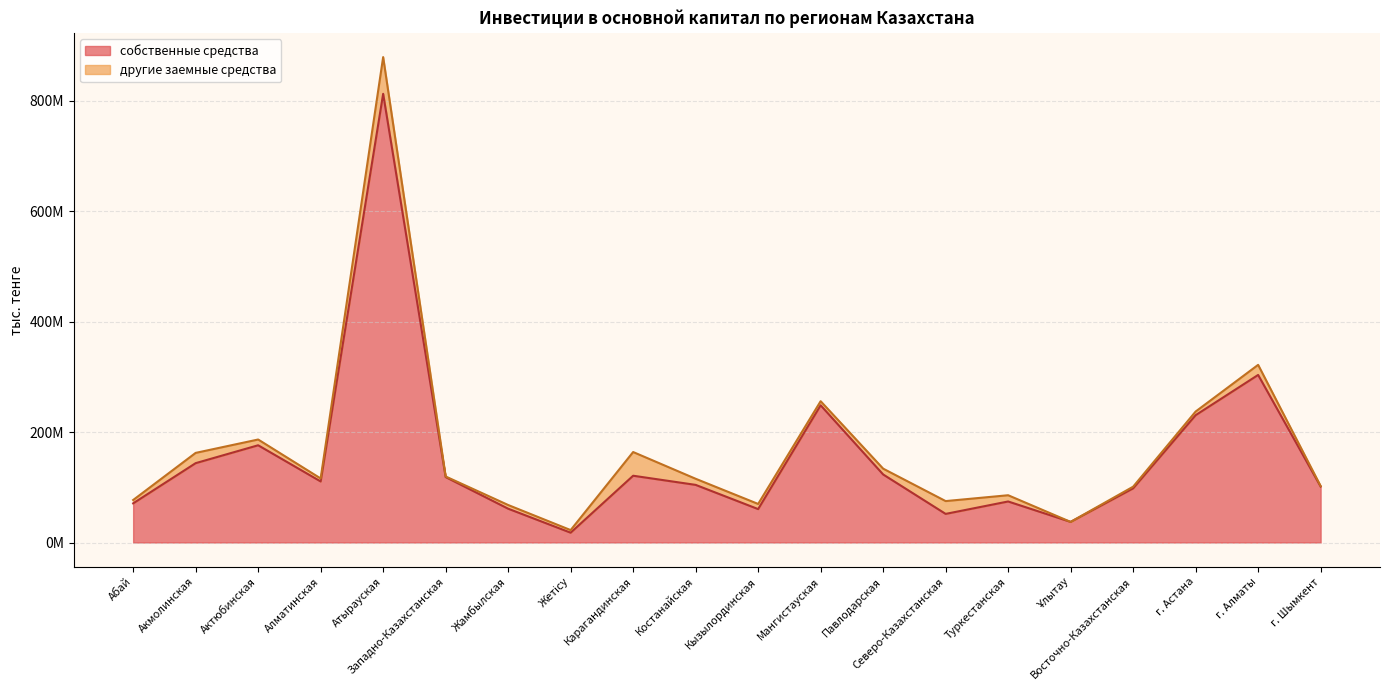

Read the value at Мангистауская, to the nearest 100.

248465800